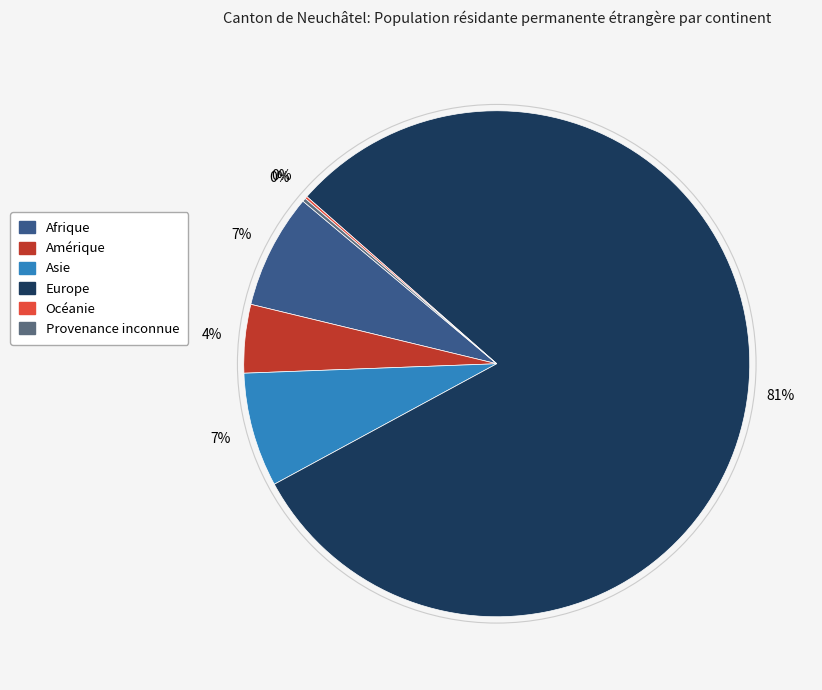

The Afrique slice represents 19% of the pie. True or false?

False